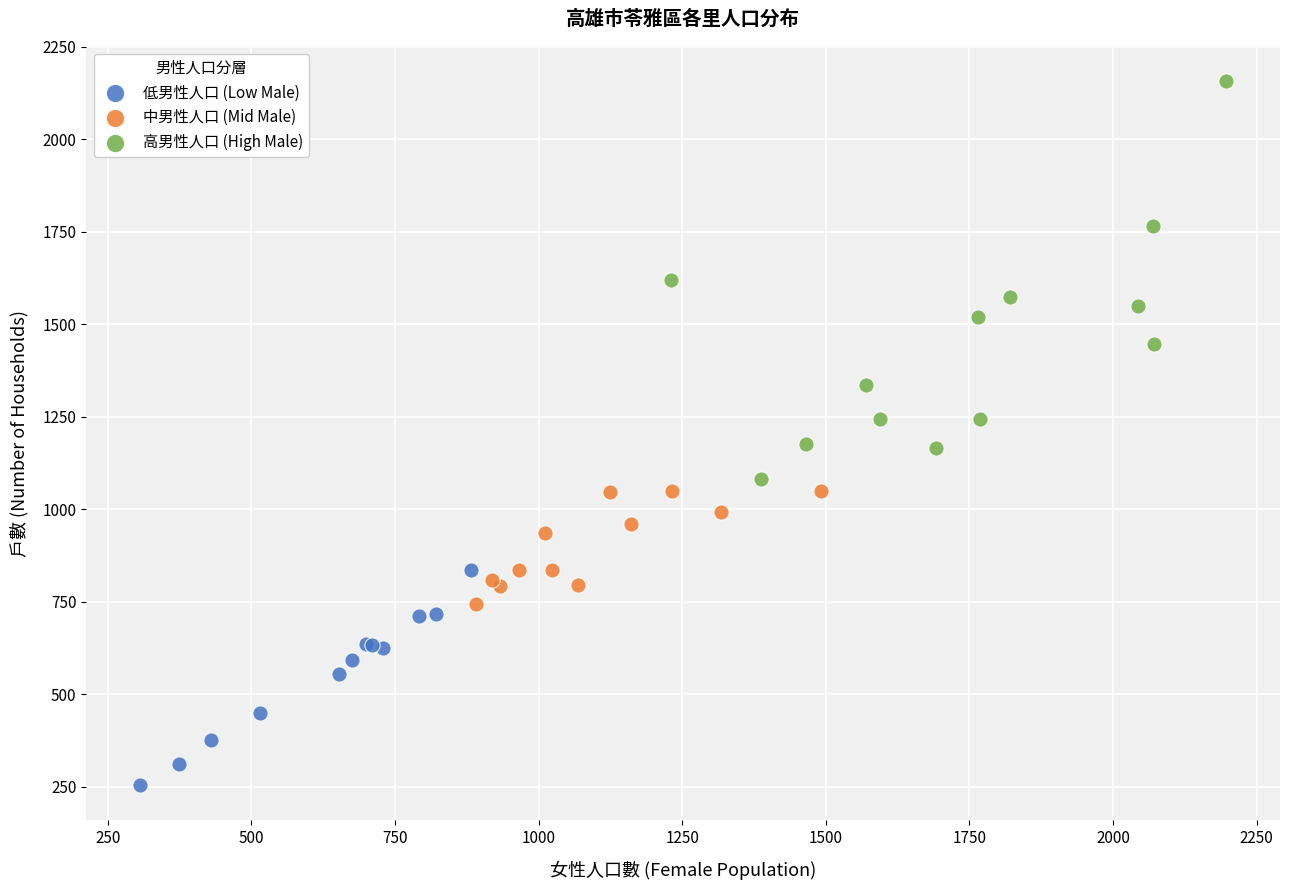

Which series contains the highest Y value?

高男性人口 (High Male)